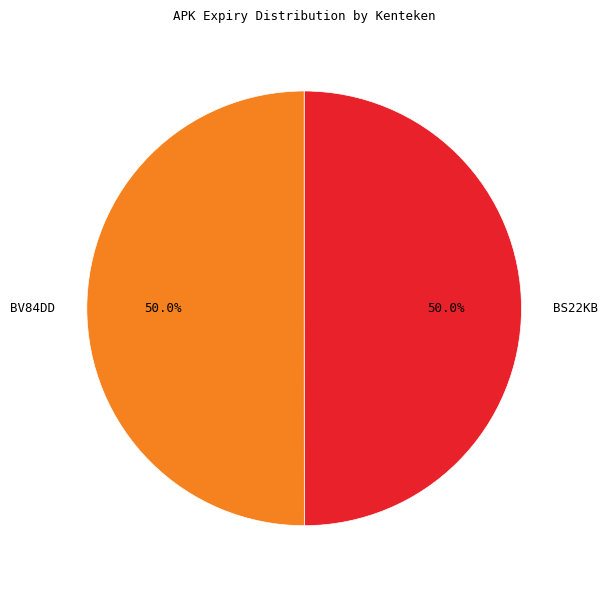

To the nearest percent, what is the average slice percentage?

50%